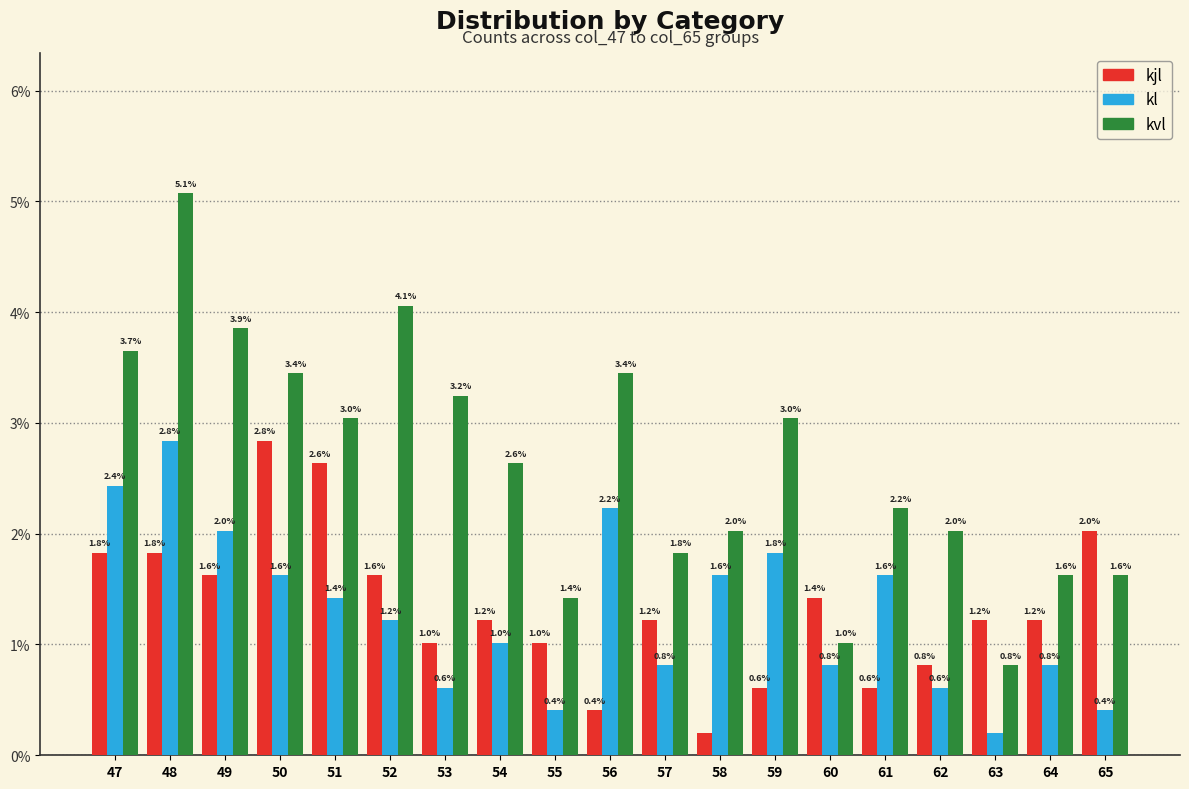

The kvl series shows 3.9 at 49. True or false?

True